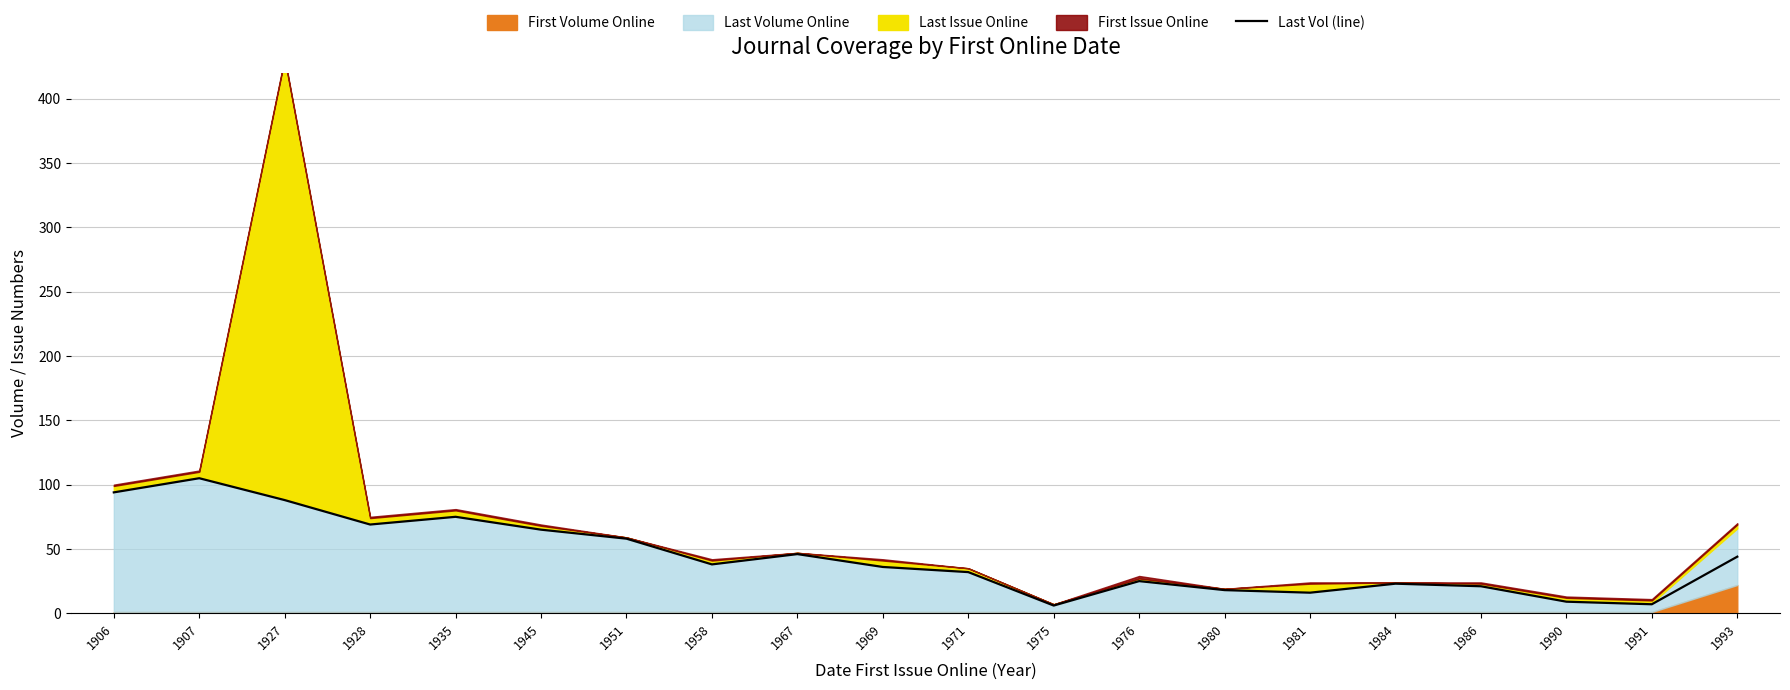

What is the change in value from 1971 to 1993?

+12